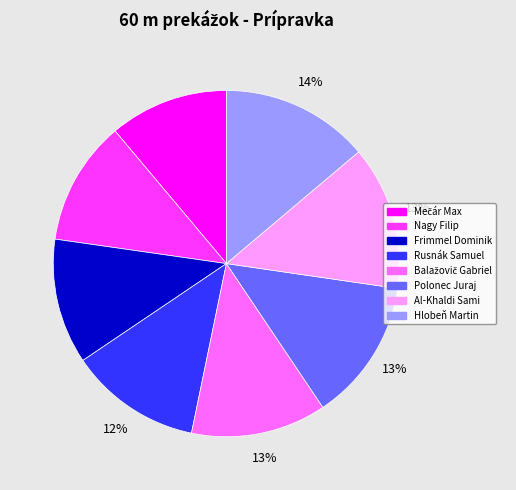

Do Nagy Filip and Rusnák Samuel together represent more than half of the pie?

No